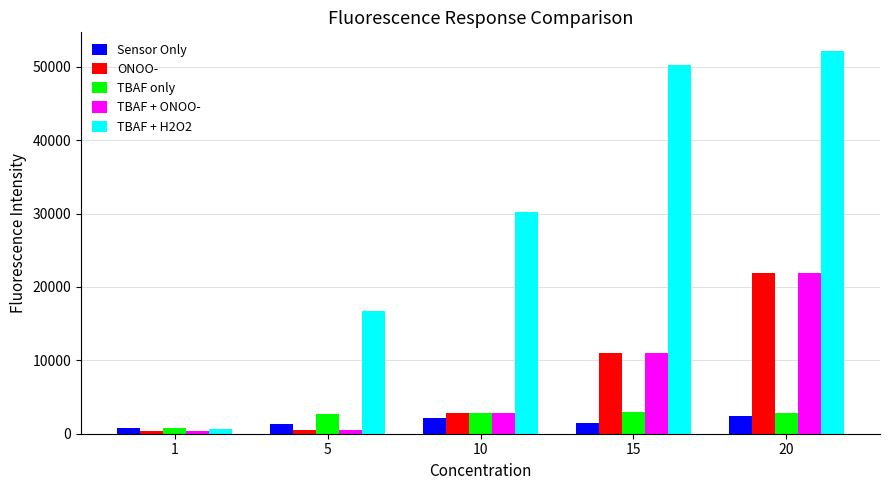

The ONOO- series shows 2794 at 10. True or false?

True